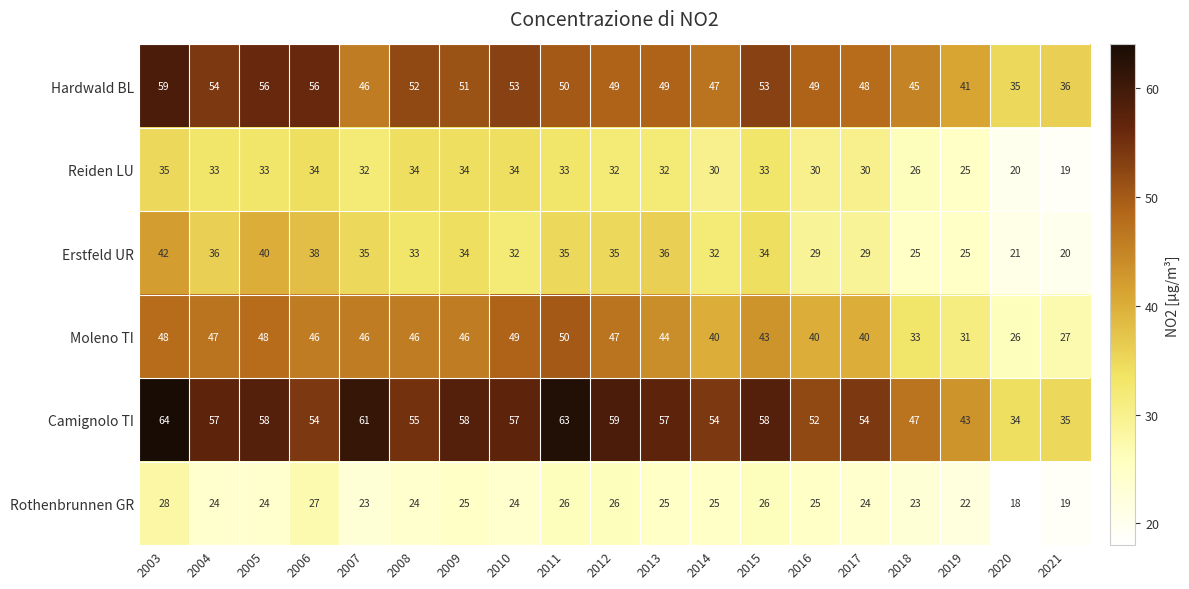

True or false: Reiden LU has a value of 34 at 2006.

True